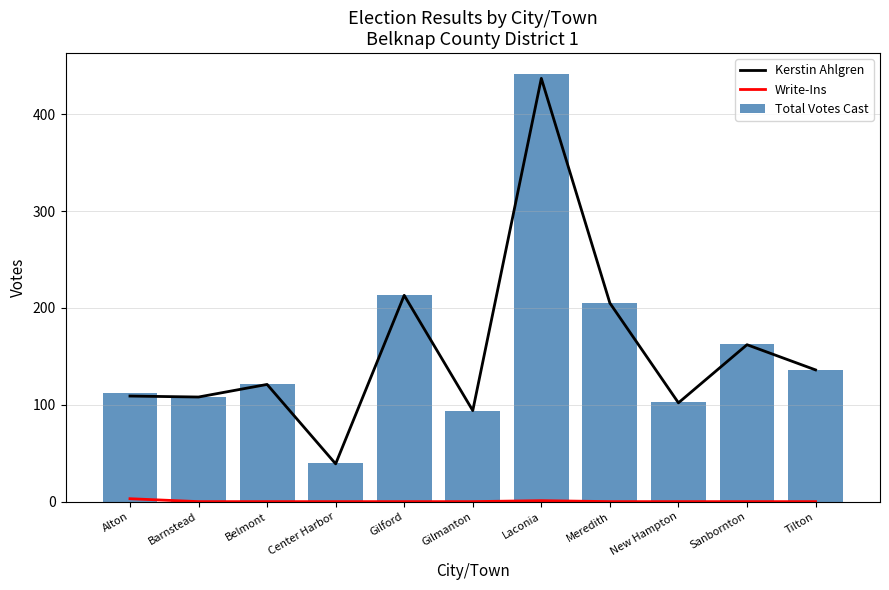

What value does the Total Votes Cast series have at Laconia, to the nearest 5?

440